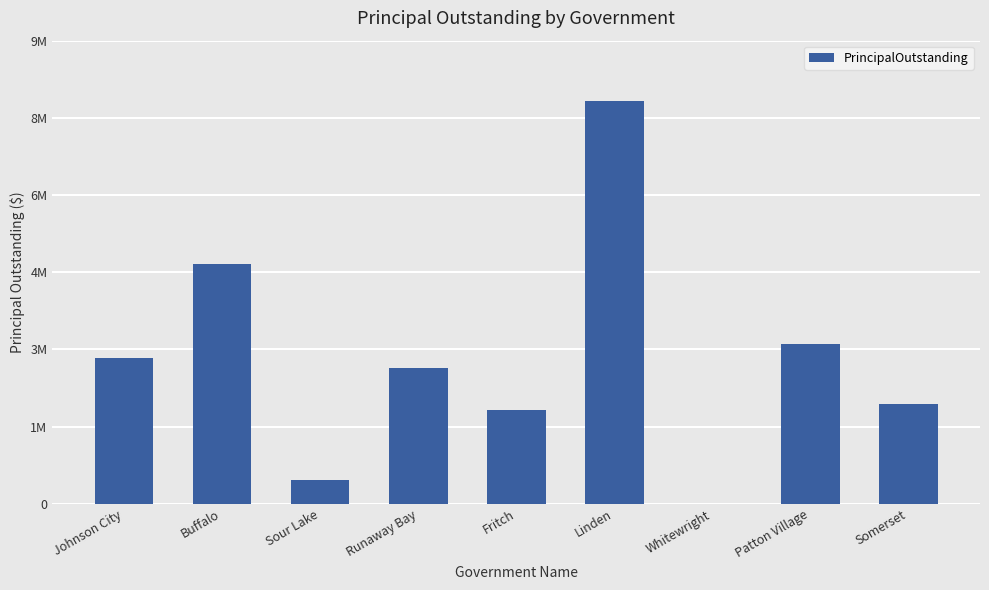

What is the difference between the maximum and minimum values?

8564000